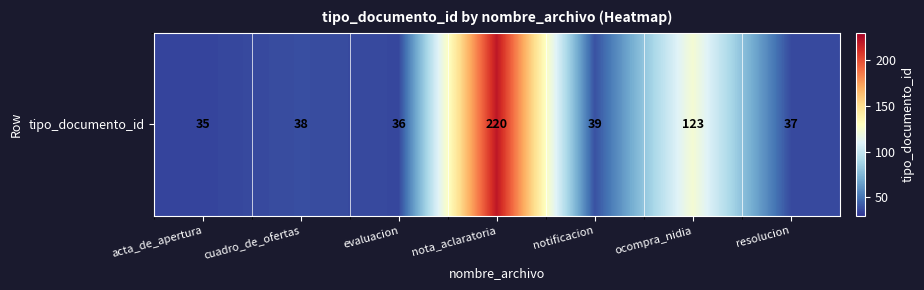

What is the difference between the second highest and minimum values?

88